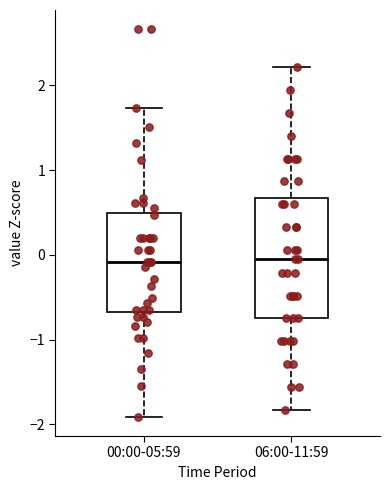

Reading left to right, read every box against the y-axis: the position of its median line, the range the box covers, and the ends of its whiskers. The values are not printed on the chart, so give them approximately, as read against the axis.

00:00-05:59: median -0.1, box -0.7 to 0.5, whiskers -1.9 to 1.7
06:00-11:59: median 0.0, box -0.7 to 0.7, whiskers -1.8 to 2.2